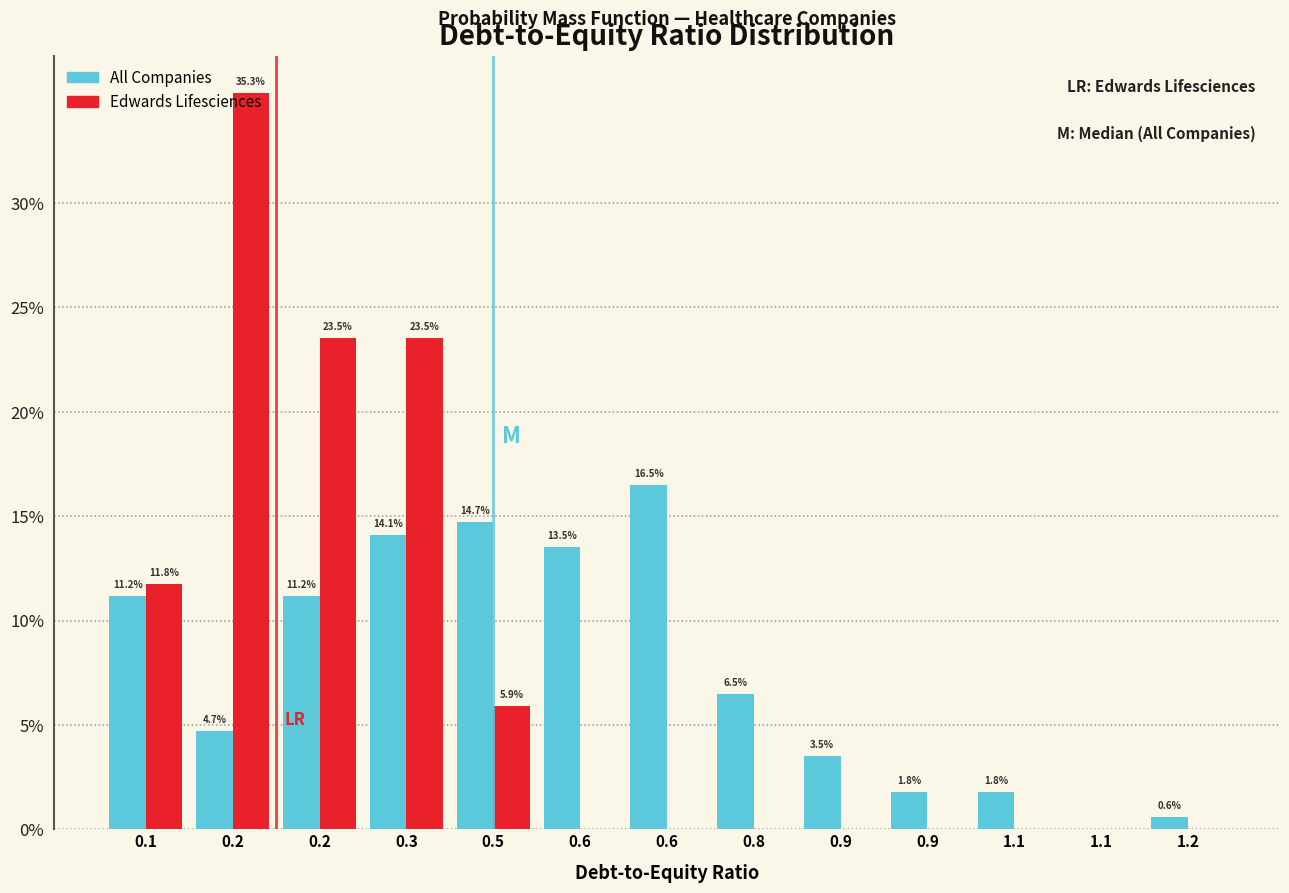

How many groups of bars are there?

13